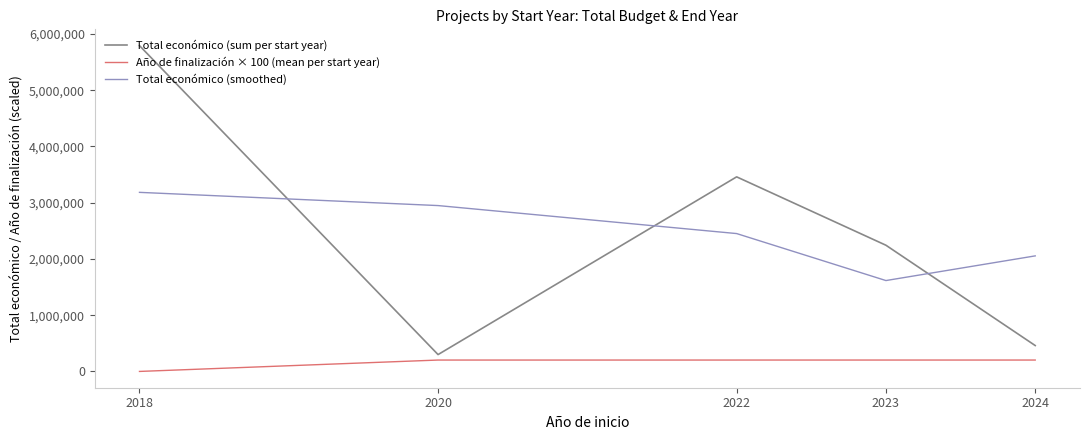

At which category is the sum across all series the highest?

2018